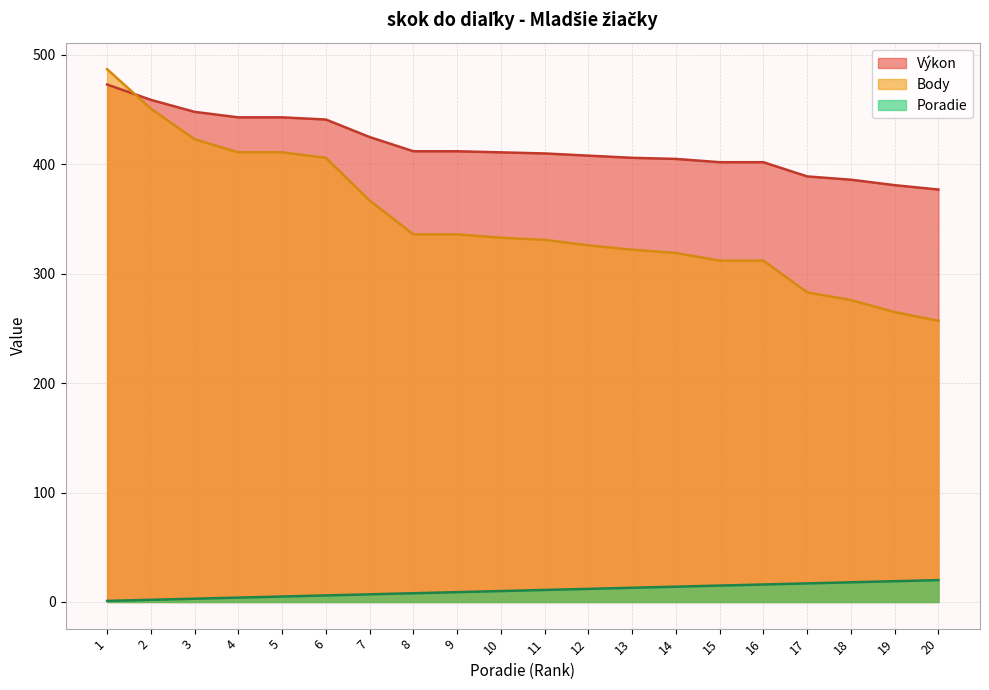

True or false: Poradie has a value of 1 at 4.

False